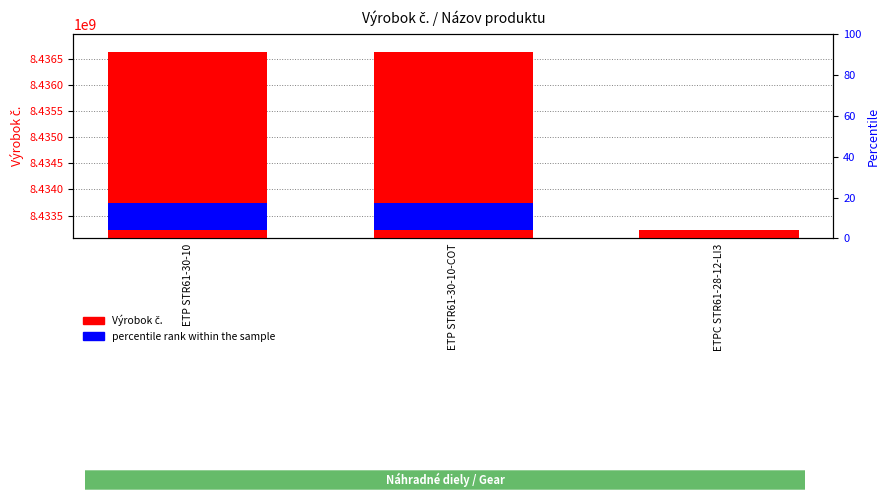

List the series in order of their overall mean, lowest first.

percentile rank within the sample, Výrobok č.